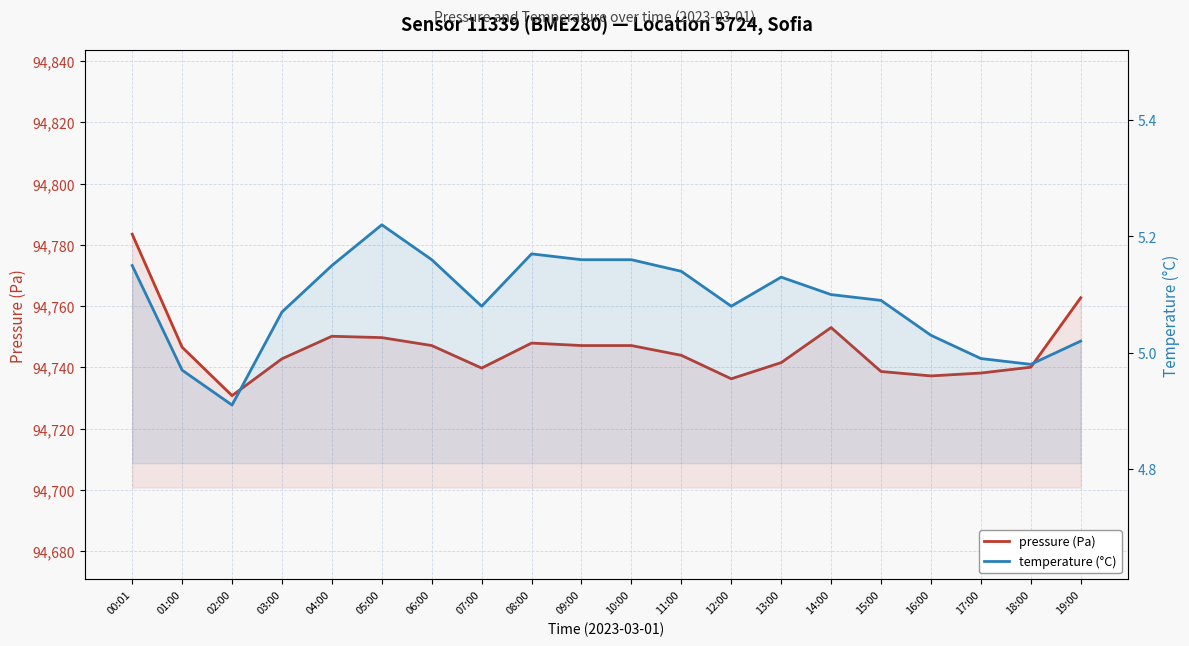

Where is the first local maximum for pressure (Pa)?

04:00